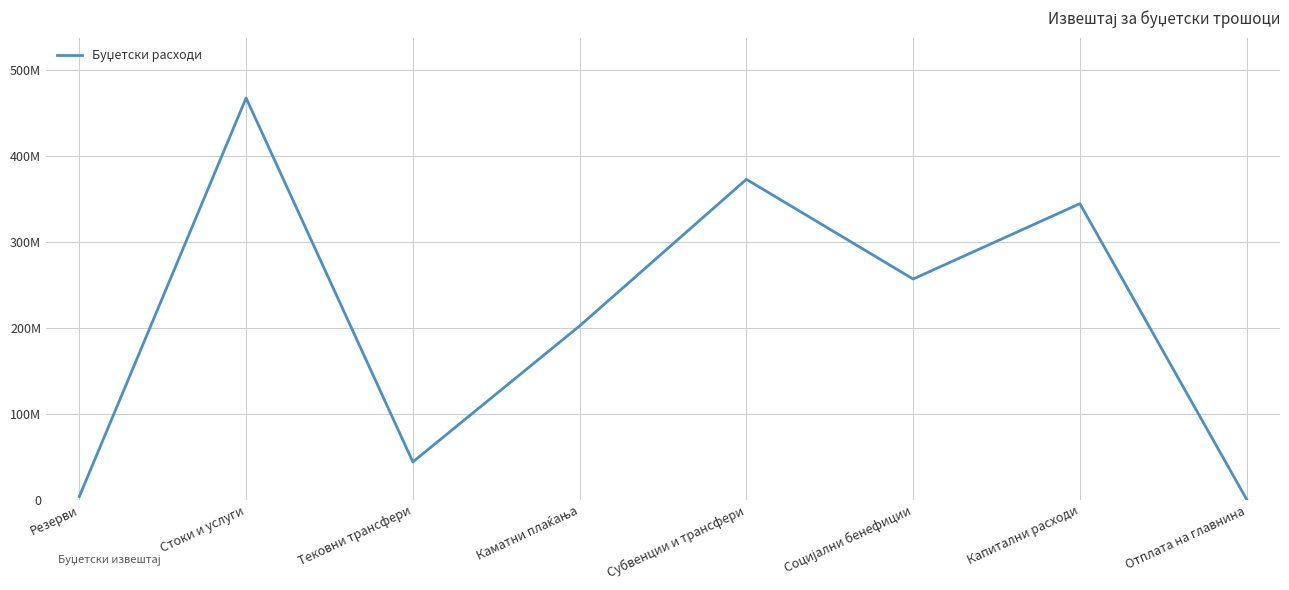

Does the chart have visible grid lines?

Yes